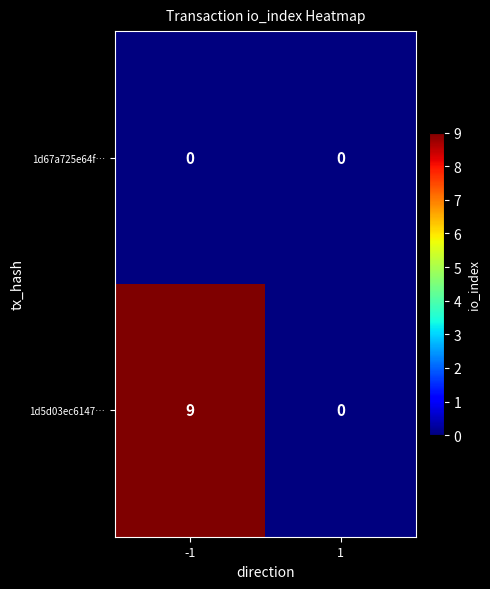

What is the greatest value displayed?

9